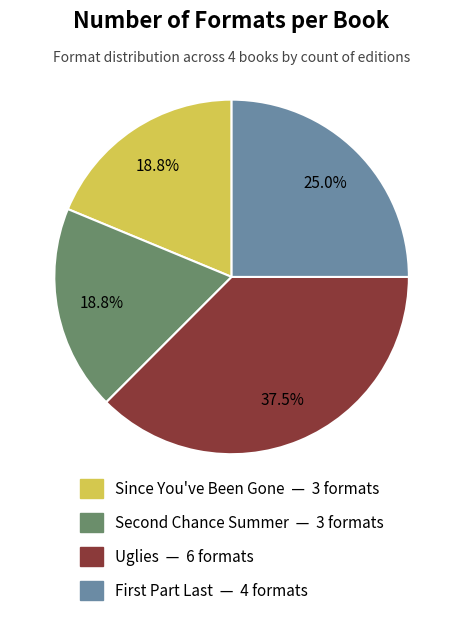

Does Uglies account for over 50% of the chart?

No